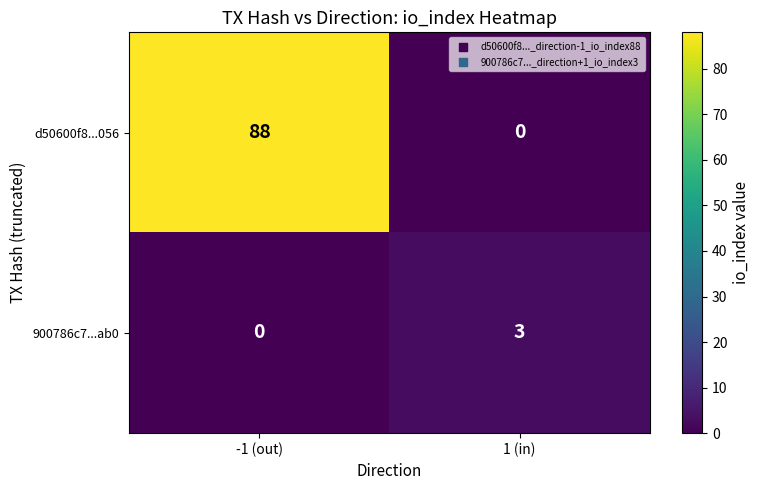

How many data points does each series have?

2